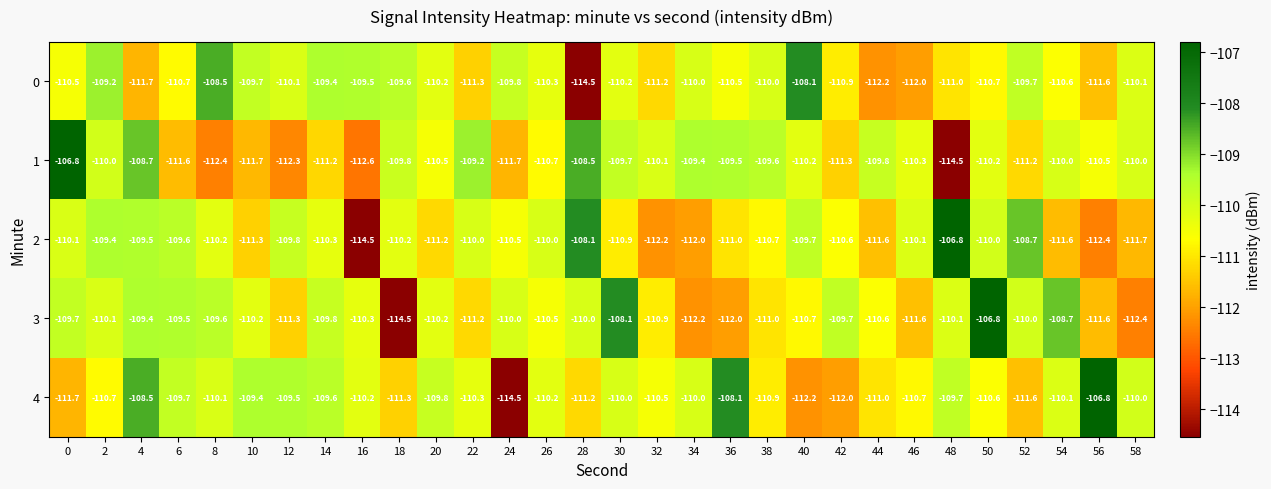

What is the maximum value shown in the chart?

-106.8